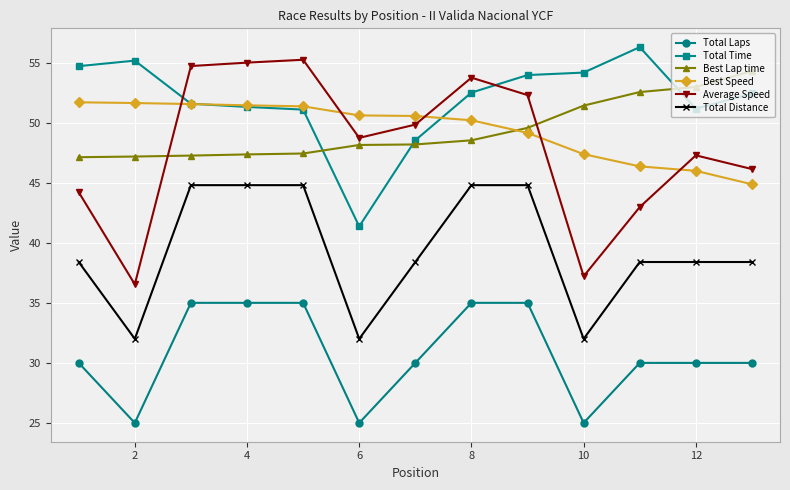

List the series in order of their peak value, lowest first.

Total Laps, Total Distance, Best Speed, Best Lap time, Average Speed, Total Time